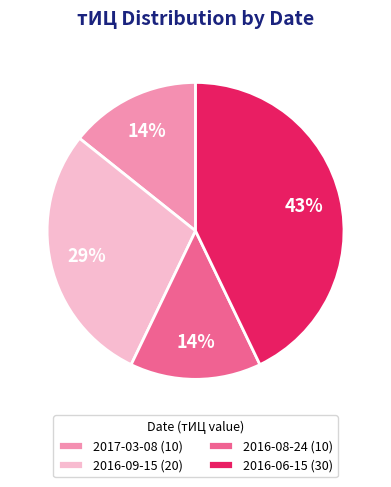

Is it true that 2016-08-24 (10) is 14% of the pie?

True